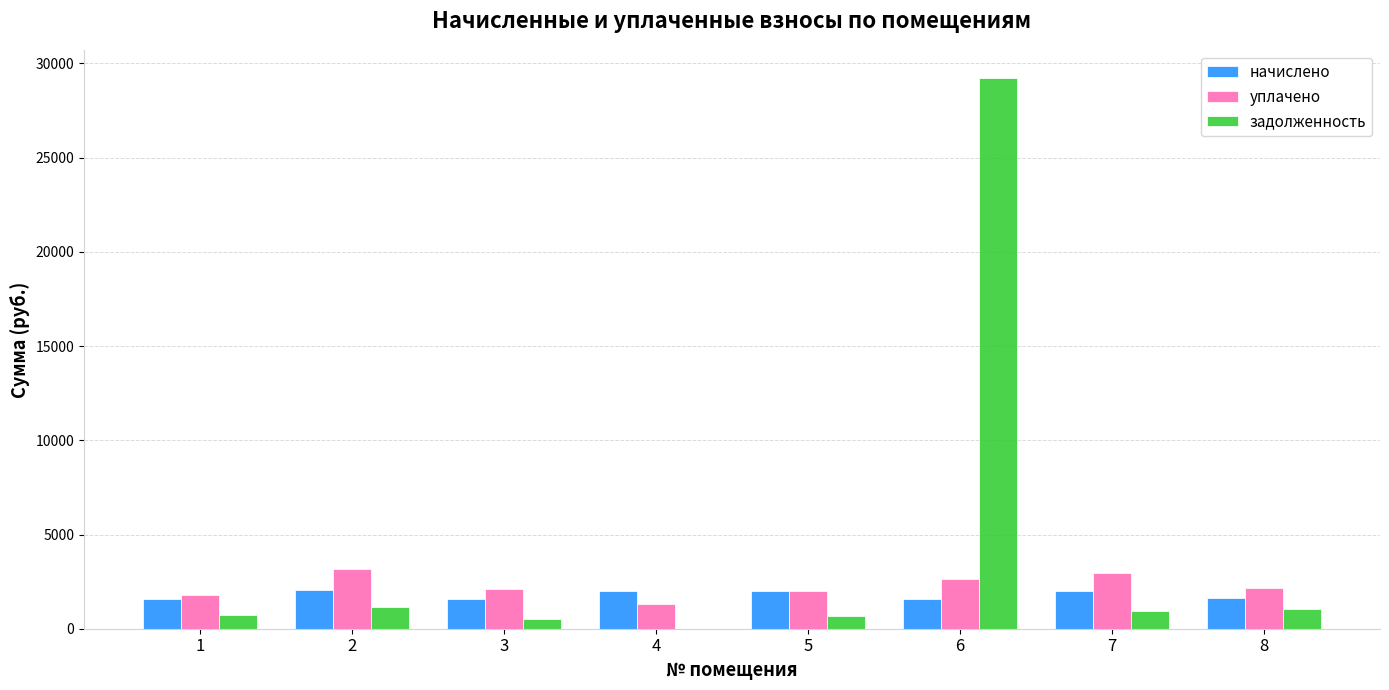

At which label does уплачено first exceed 2145?

2